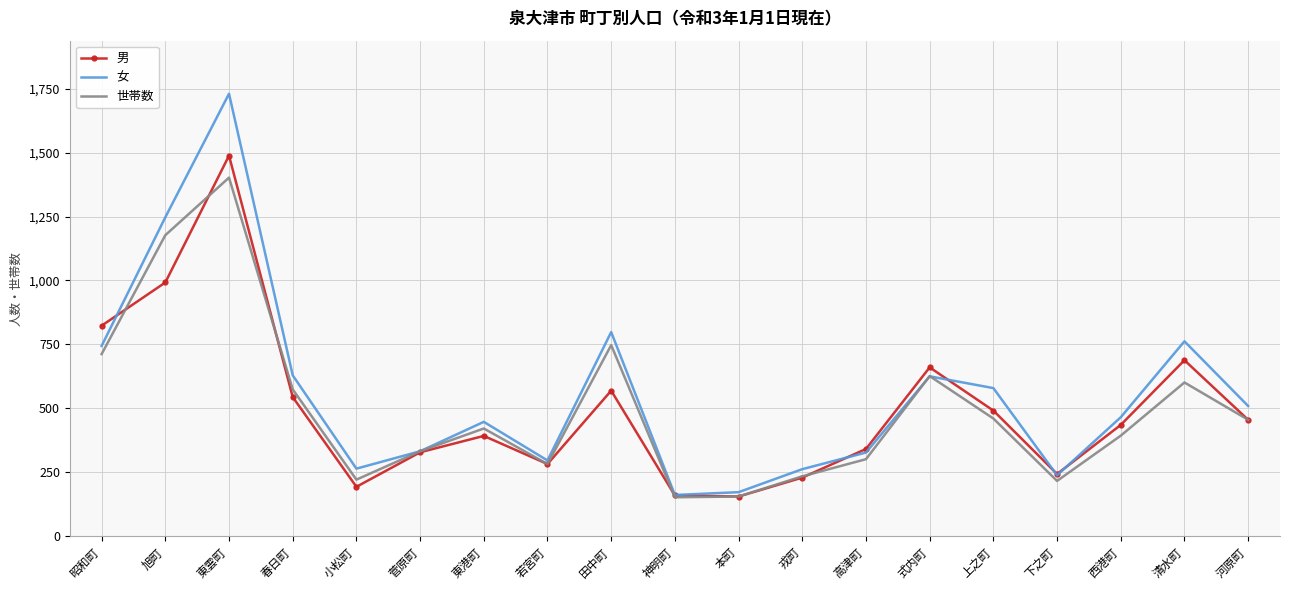

True or false: 男 has a value of 229 at 戎町.

True